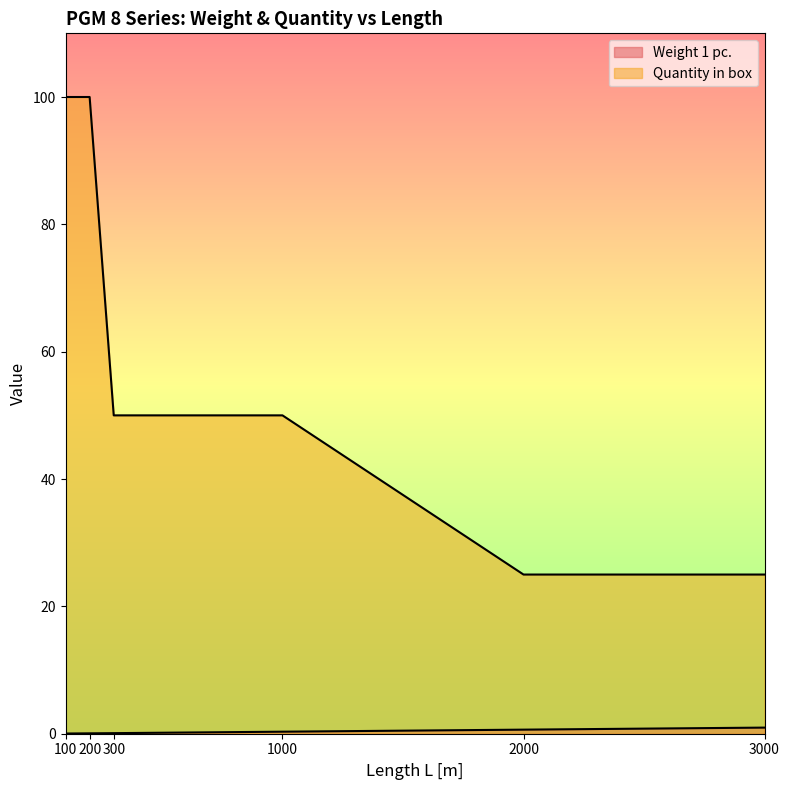

How many lines are shown in the chart?

2